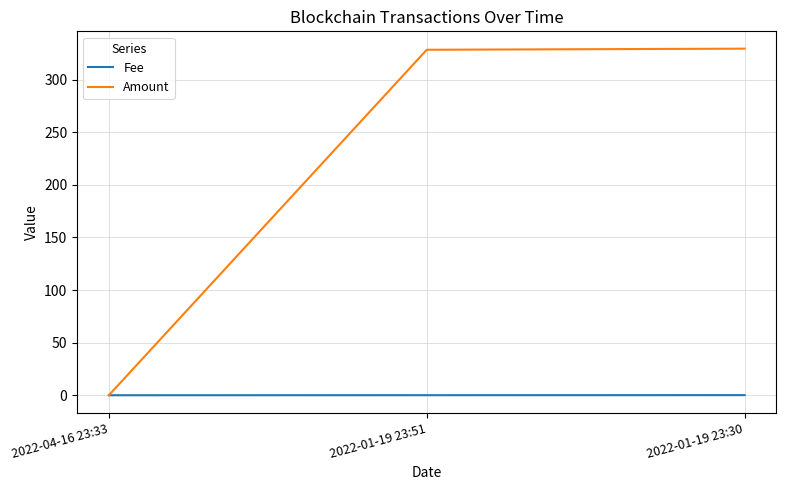

Which category has the lowest value in the Amount series?

2022-04-16 23:33